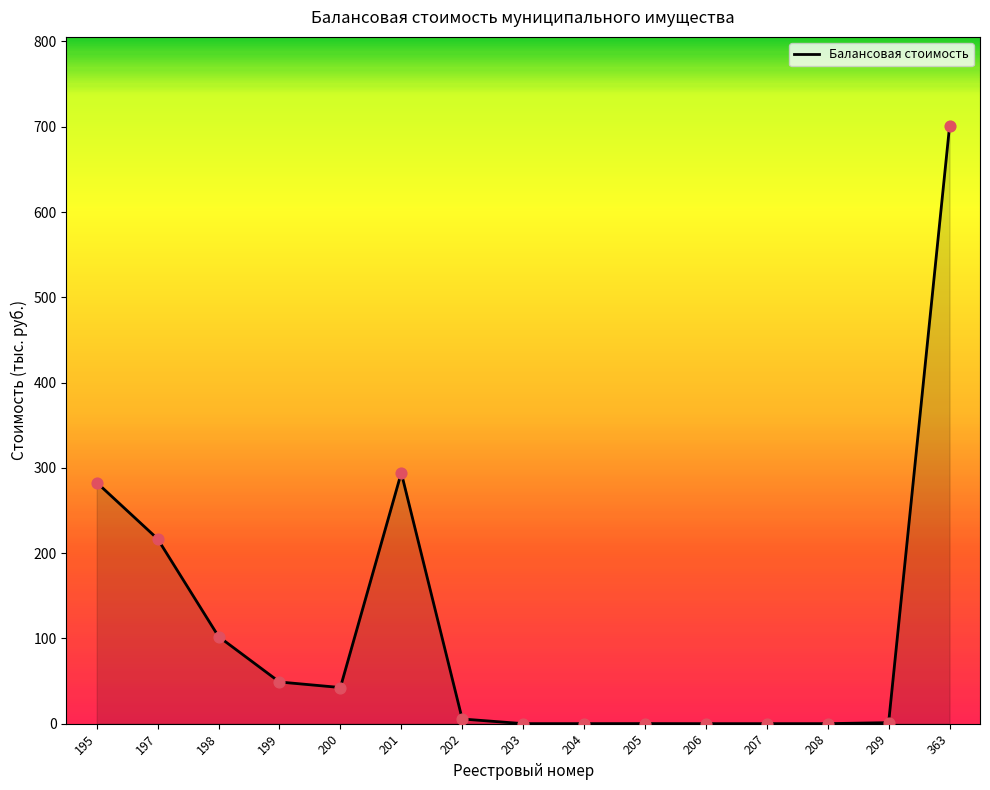

The chart shows a value of 373.0 at 363. True or false?

False